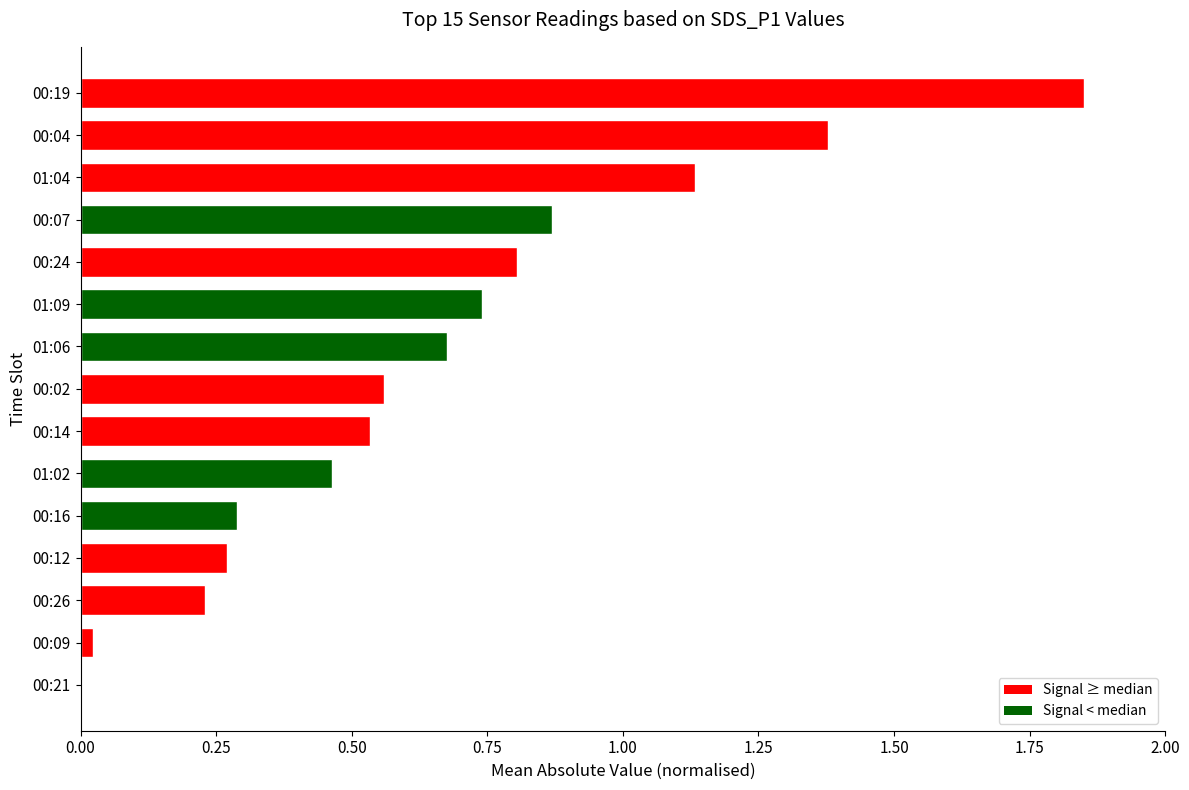

Which label corresponds to the largest value in the chart?

00:19